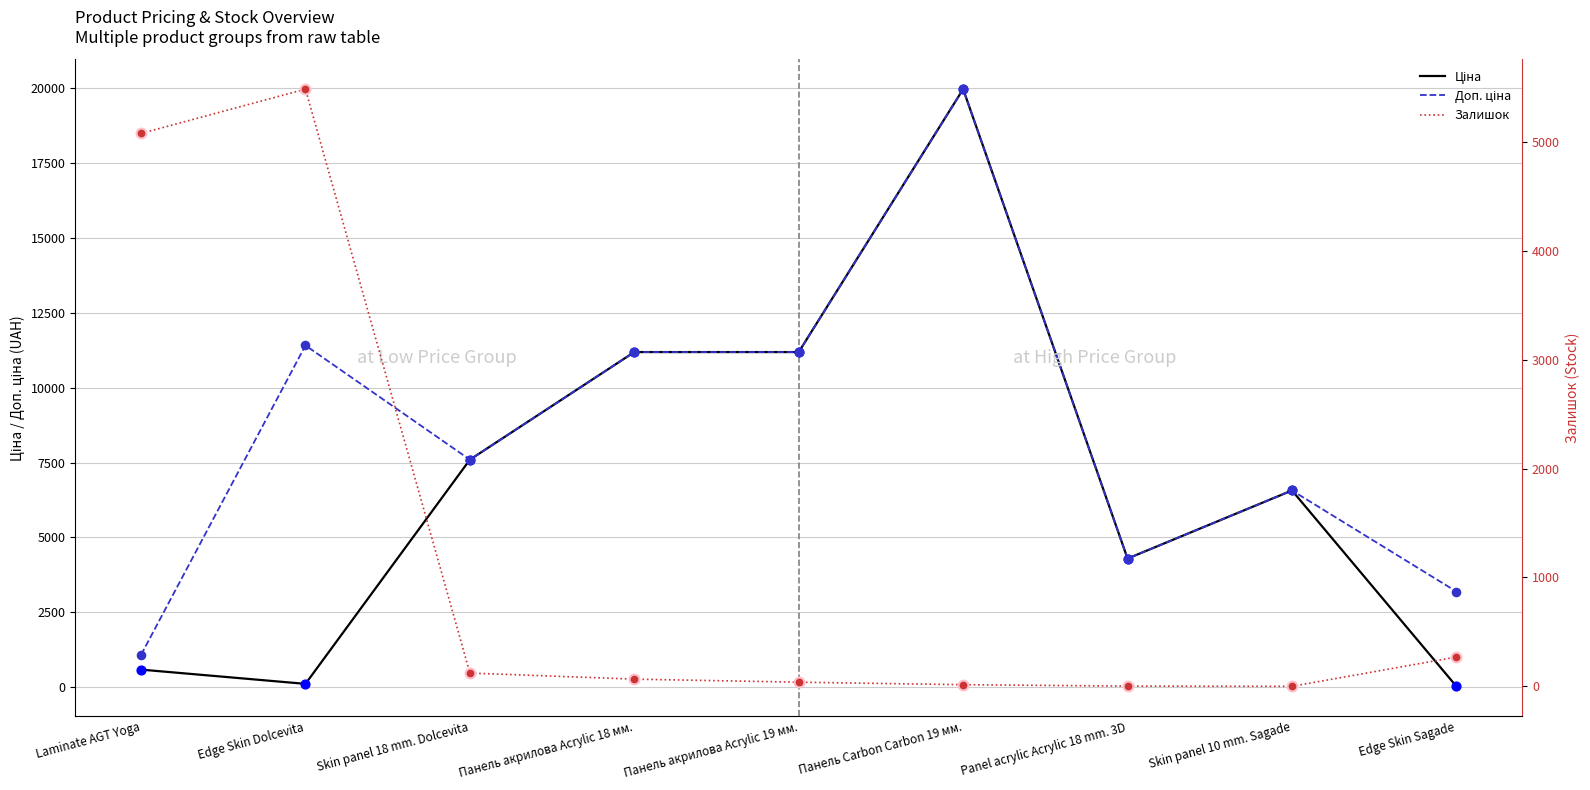

What are all the series names shown in the legend?

Ціна, Доп. ціна, Залишок